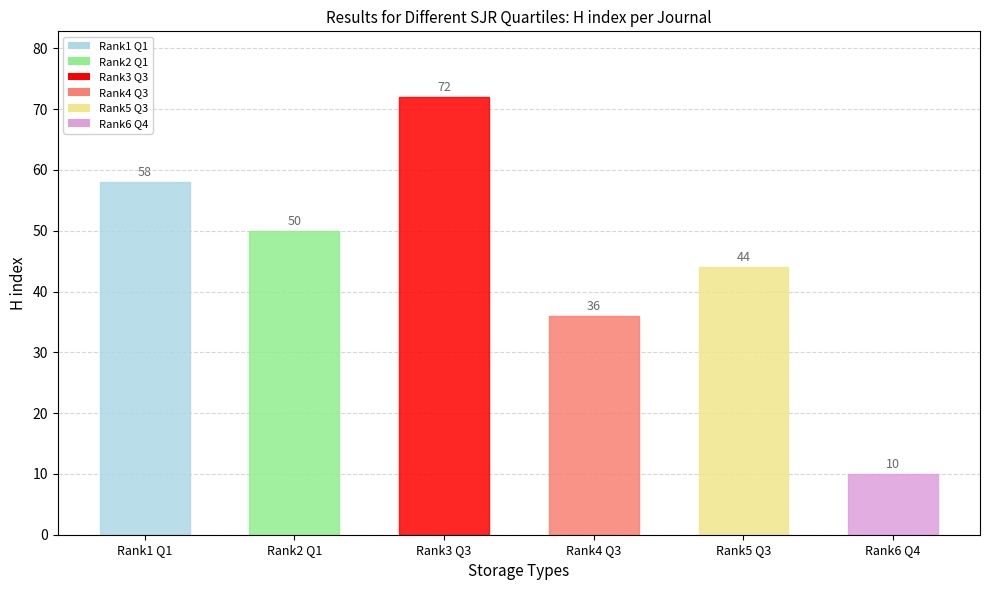

Rank the categories by value from highest to lowest.

Q3, Q1, Q1, Q3, Q3, Q4